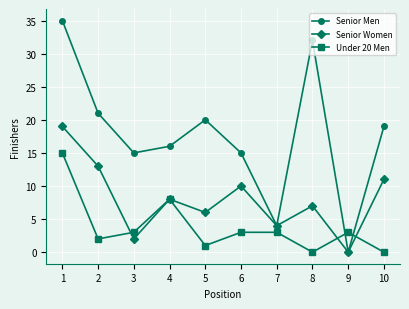

At which label does Under 20 Men first exceed 3?

1